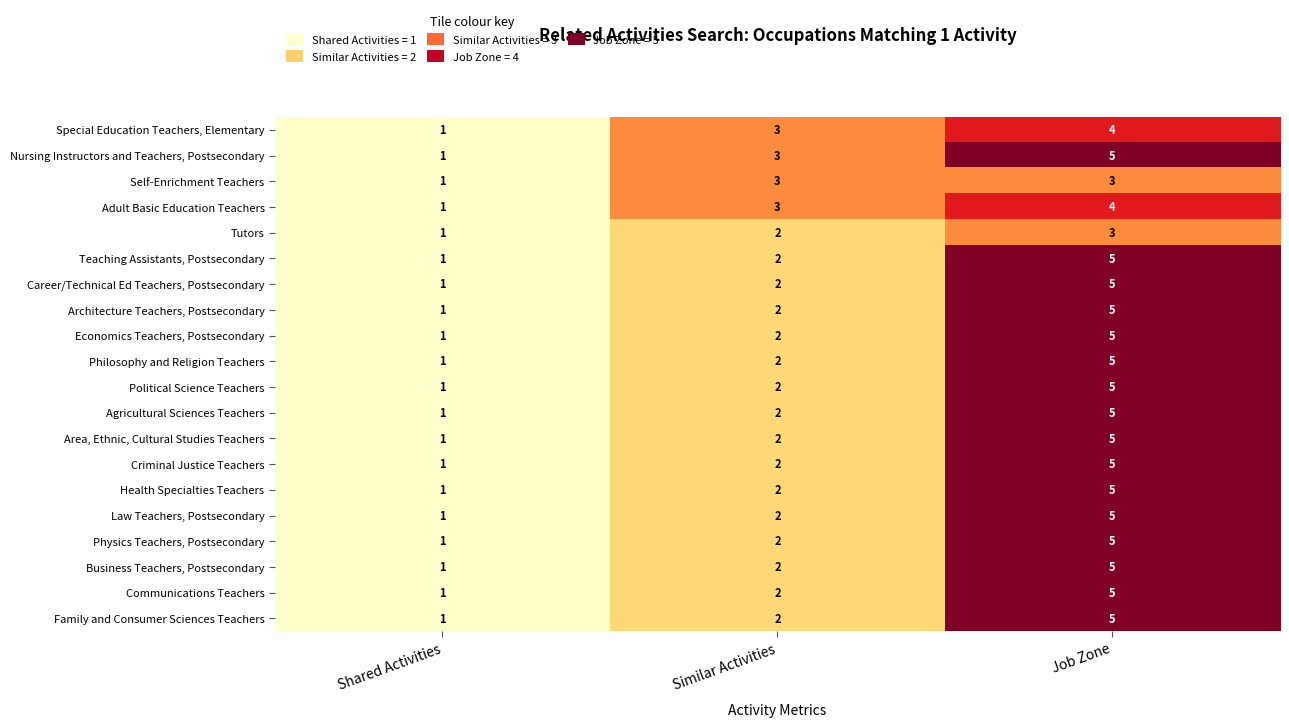

The value of Adult Basic Education Teachers at Job Zone is 2. True or false?

False